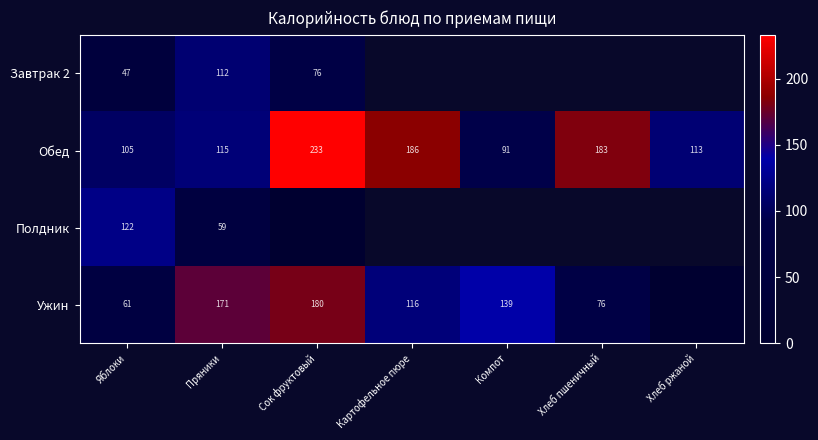

At Пряники, list the series in order from smallest to largest.

Полдник, Завтрак 2, Обед, Ужин